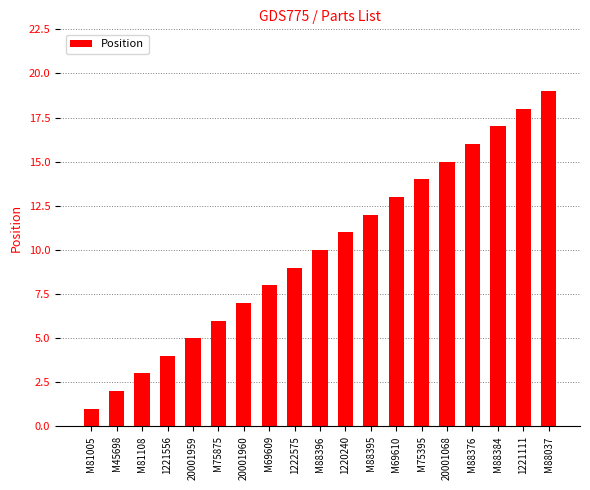

What is the label of the 12th bar from the right?

M69609